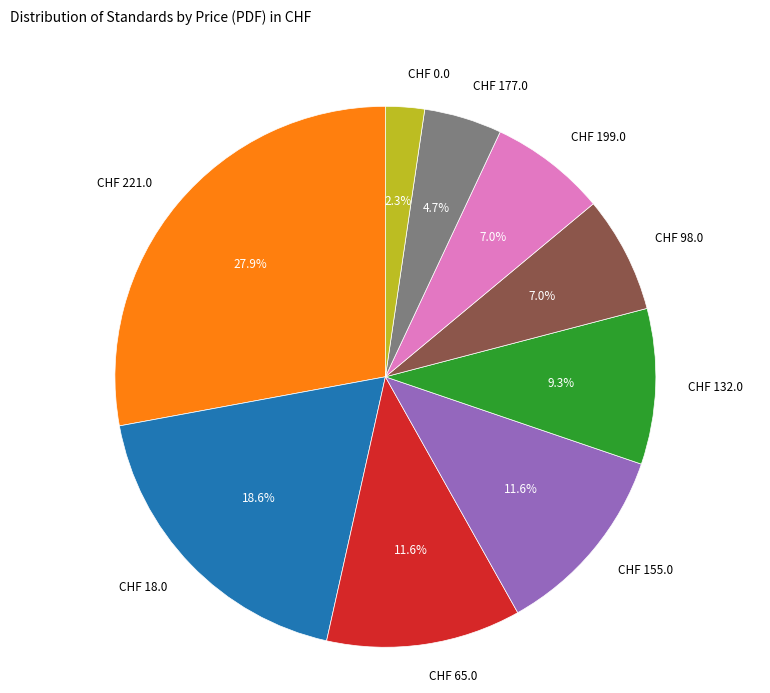

Do CHF 132.0 and CHF 0.0 together represent more than half of the pie?

No